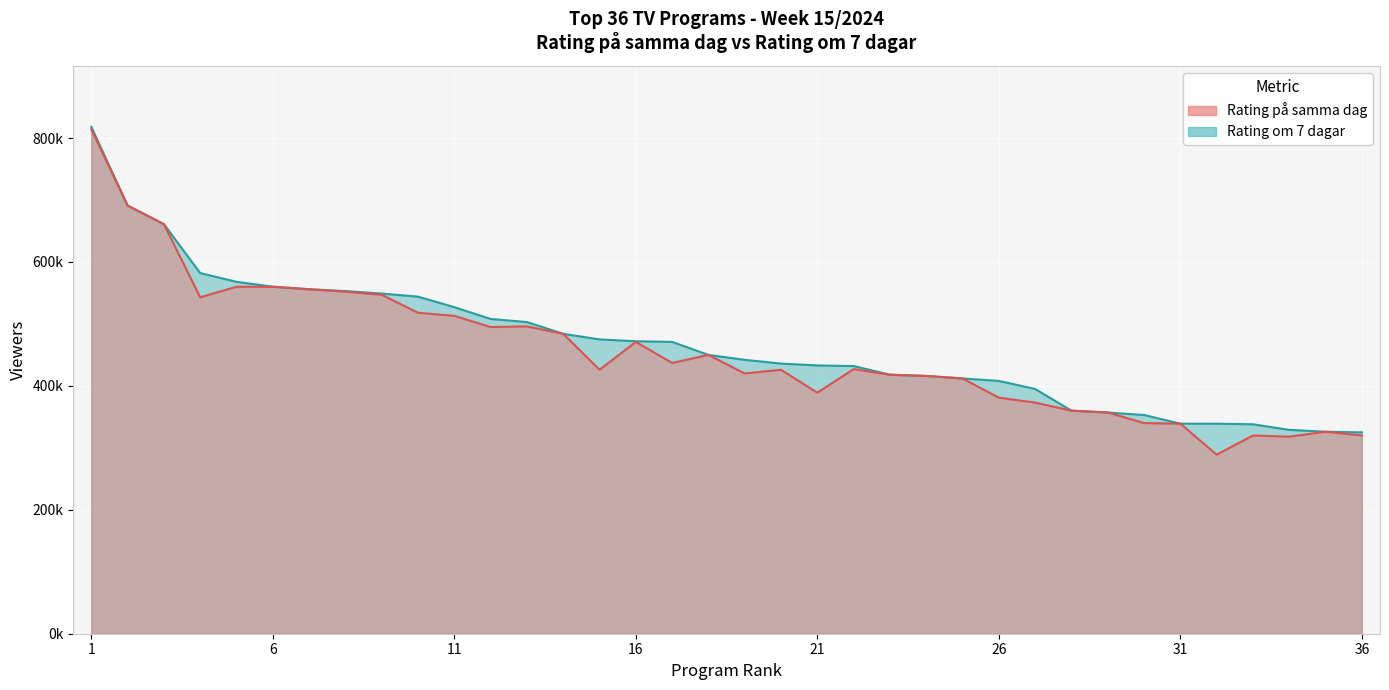

What are all the series names shown in the legend?

Rating om 7 dagar, Rating på samma dag